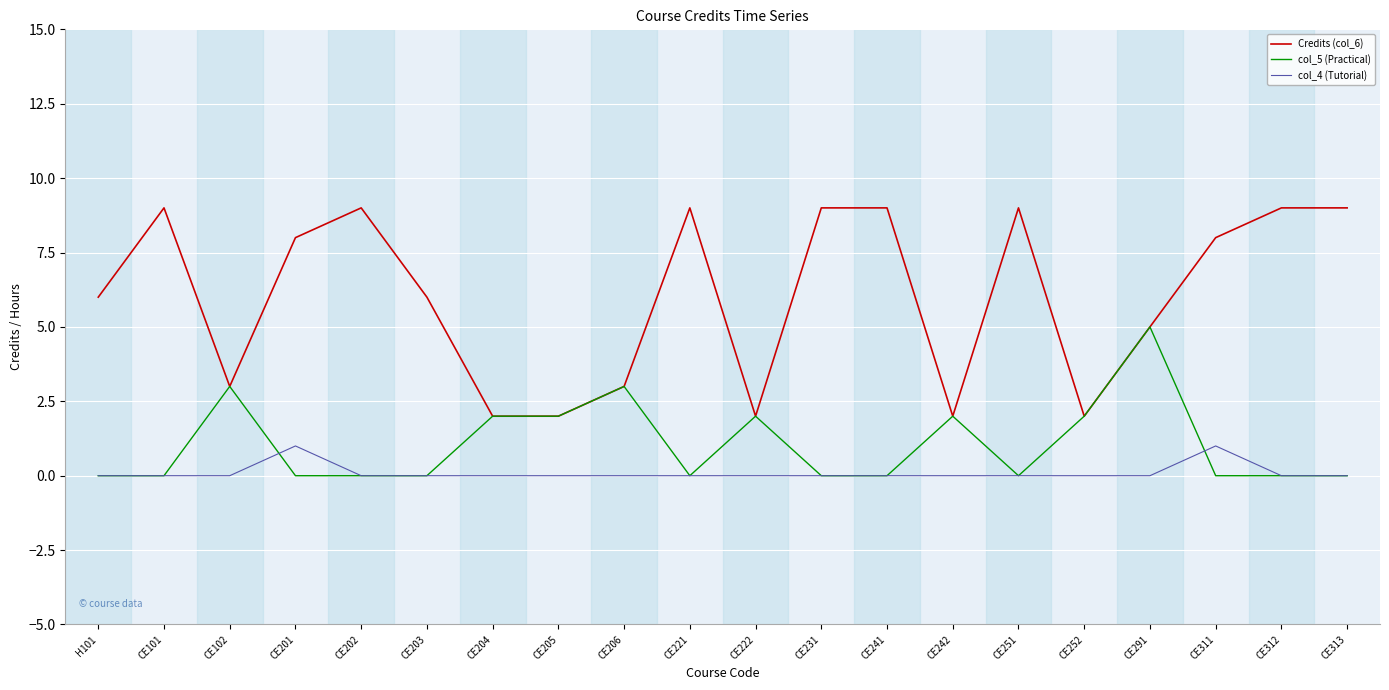

Reading left to right, extract all data points from this chart.

Credits (col_6): H101=6	CE101=9	CE102=3	CE201=8	CE202=9	CE203=6	CE204=2	CE205=2	CE206=3	CE221=9	CE222=2	CE231=9	CE241=9	CE242=2	CE251=9	CE252=2	CE291=5	CE311=8	CE312=9	CE313=9
col_5 (Practical): H101=0	CE101=0	CE102=3	CE201=0	CE202=0	CE203=0	CE204=2	CE205=2	CE206=3	CE221=0	CE222=2	CE231=0	CE241=0	CE242=2	CE251=0	CE252=2	CE291=5	CE311=0	CE312=0	CE313=0
col_4 (Tutorial): H101=0	CE101=0	CE102=0	CE201=1	CE202=0	CE203=0	CE204=0	CE205=0	CE206=0	CE221=0	CE222=0	CE231=0	CE241=0	CE242=0	CE251=0	CE252=0	CE291=0	CE311=1	CE312=0	CE313=0